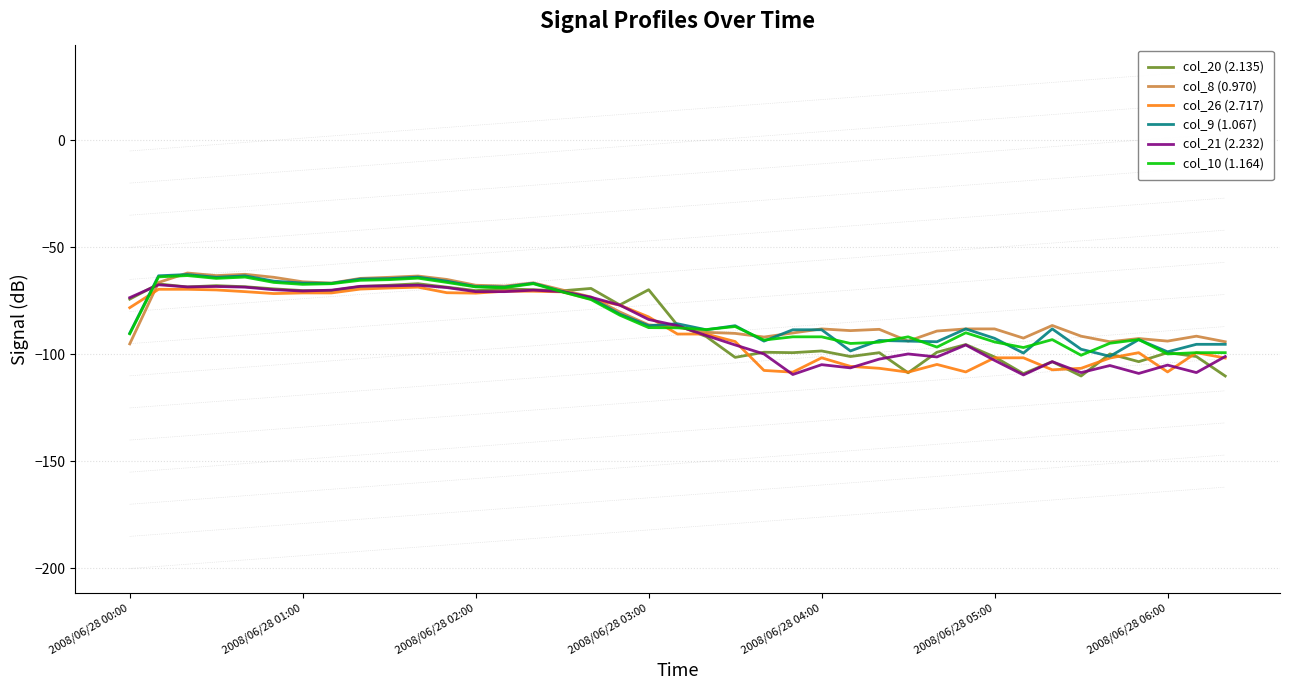

What is the difference between the maximum and minimum values in the col_10 (1.164) series?

37.2